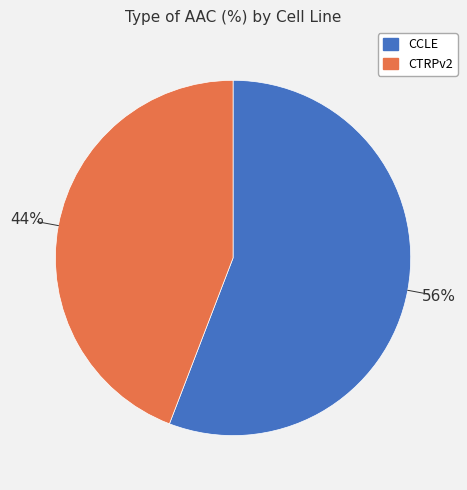

How many slices are in this pie chart?

2